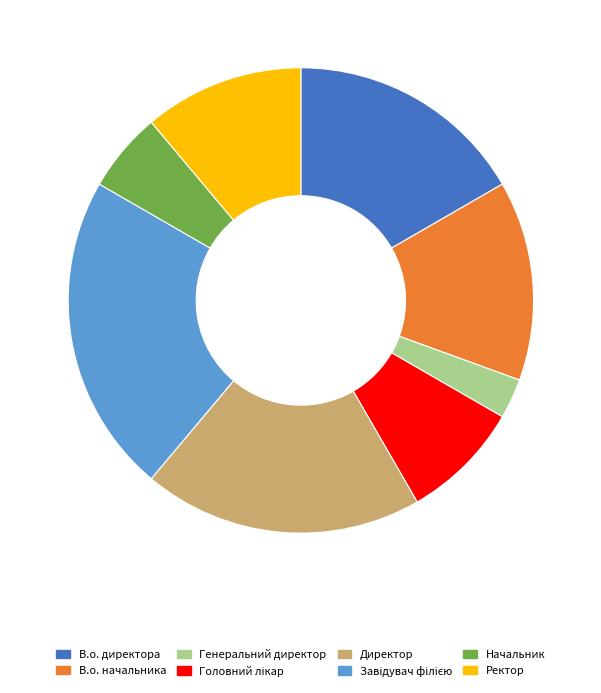

Is the sum of В.о. директора and Начальник greater than half?

No